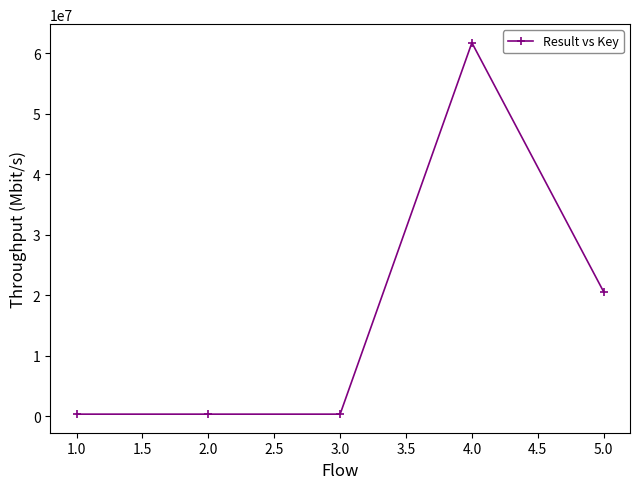

Does the chart have visible grid lines?

No